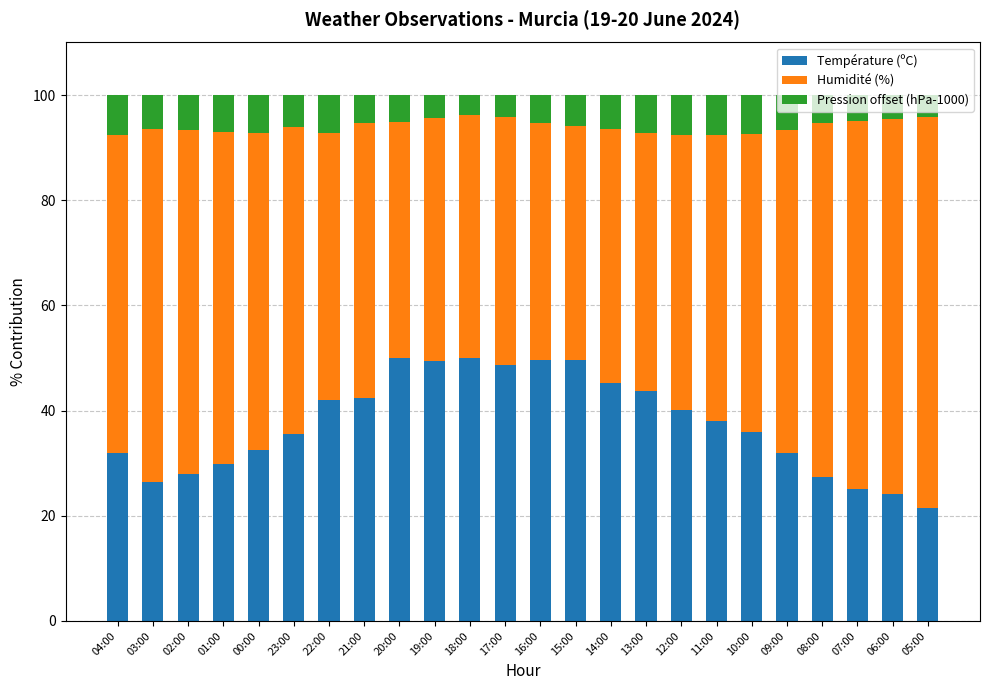

How many bars are there in total?

24